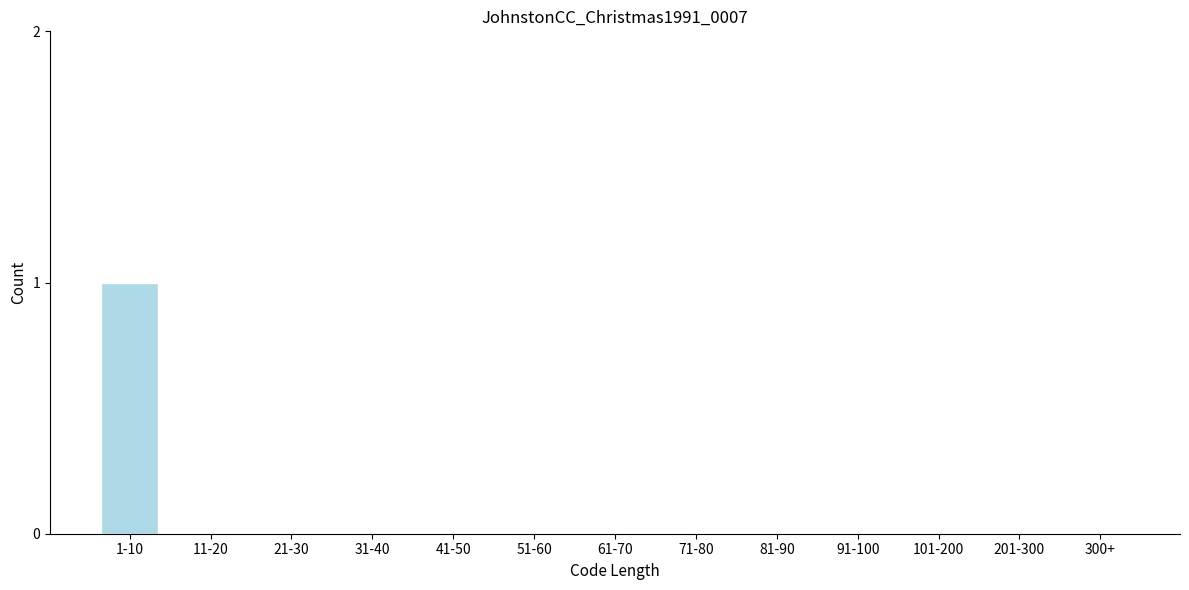

Reading left to right, list all the values displayed in this chart.

1-10=1	11-20=0	21-30=0	31-40=0	41-50=0	51-60=0	61-70=0	71-80=0	81-90=0	91-100=0	101-200=0	201-300=0	300+=0